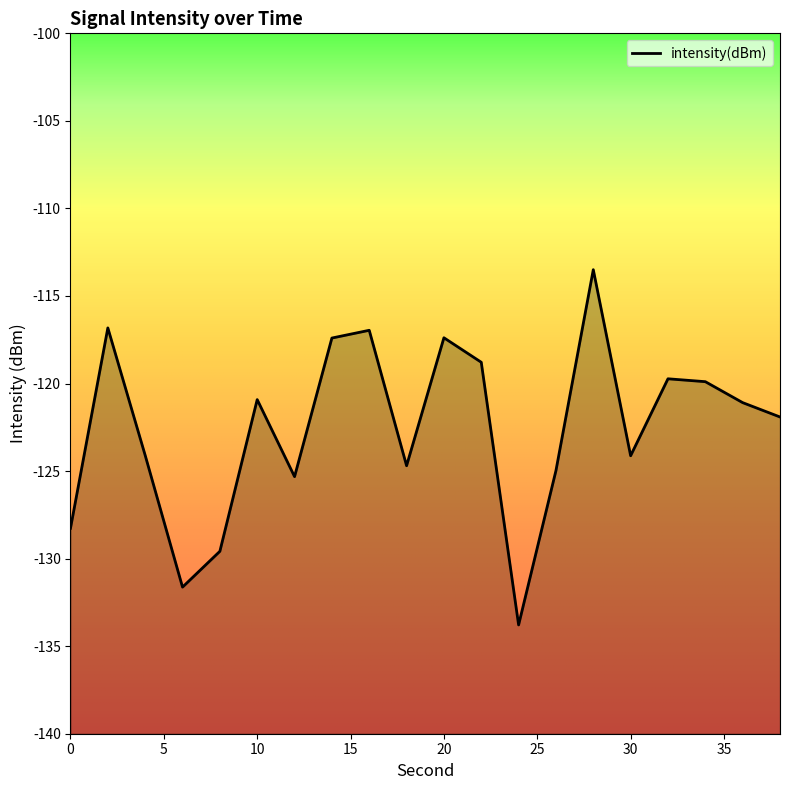

How many interior local peaks (higher than both neighbors) does the data have?

6